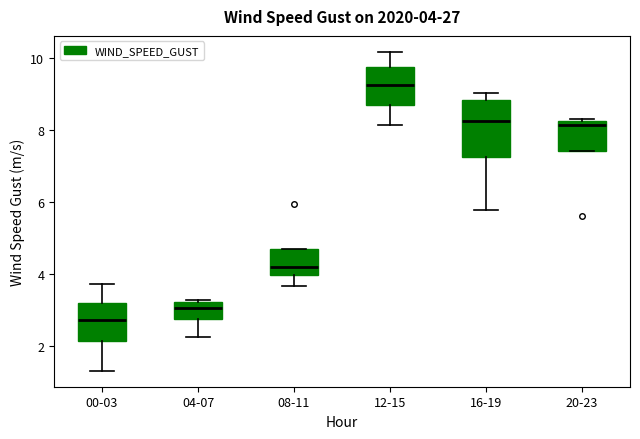

Which box has the lowest median line?

00-03